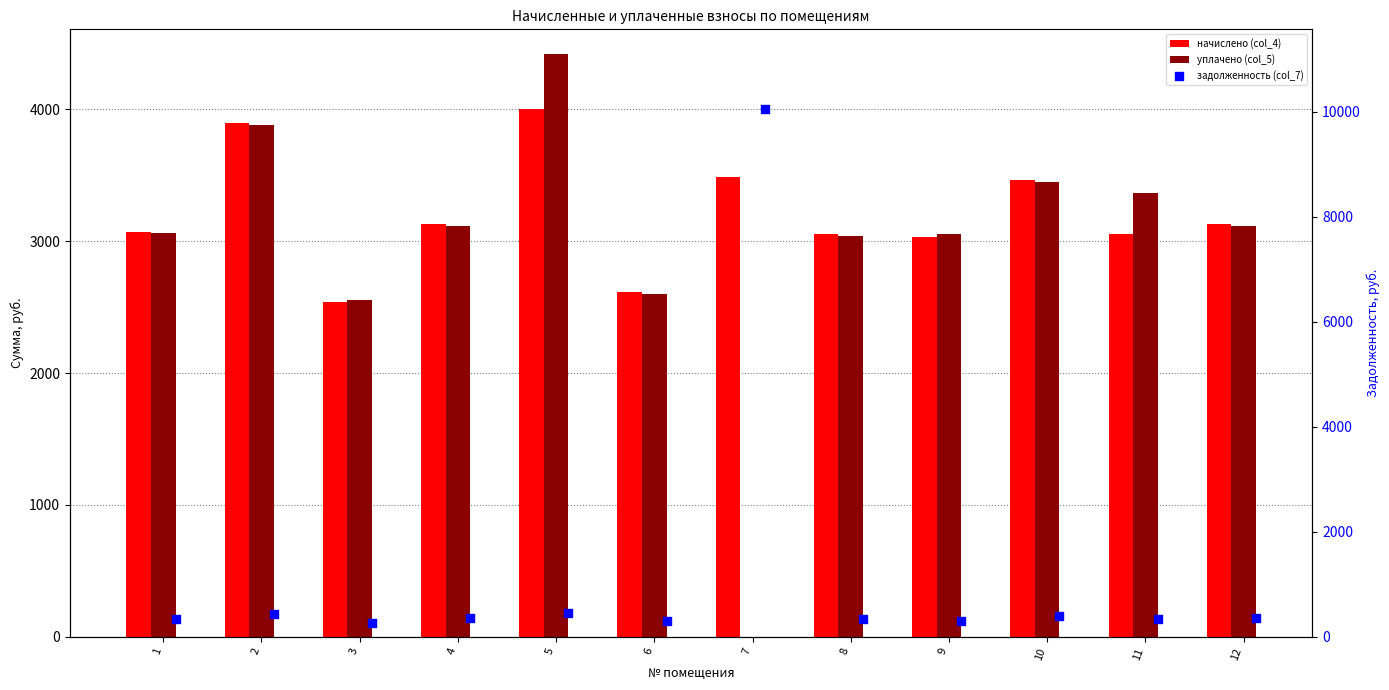

What are all the series names shown in the legend?

начислено (col_4), уплачено (col_5), задолженность (col_7)